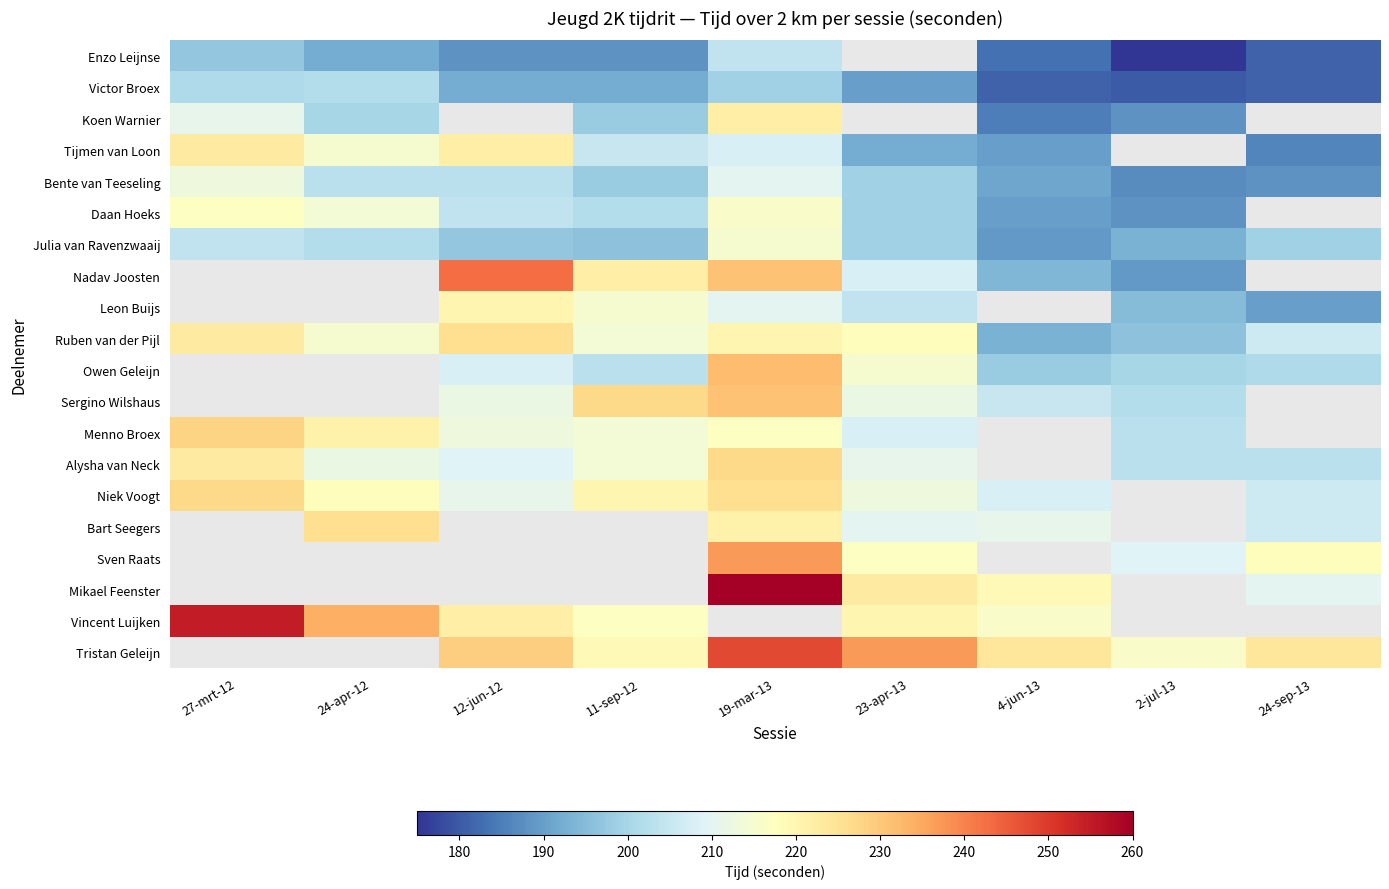

At which category does the chart reach its minimum across all series?

2-jul-13